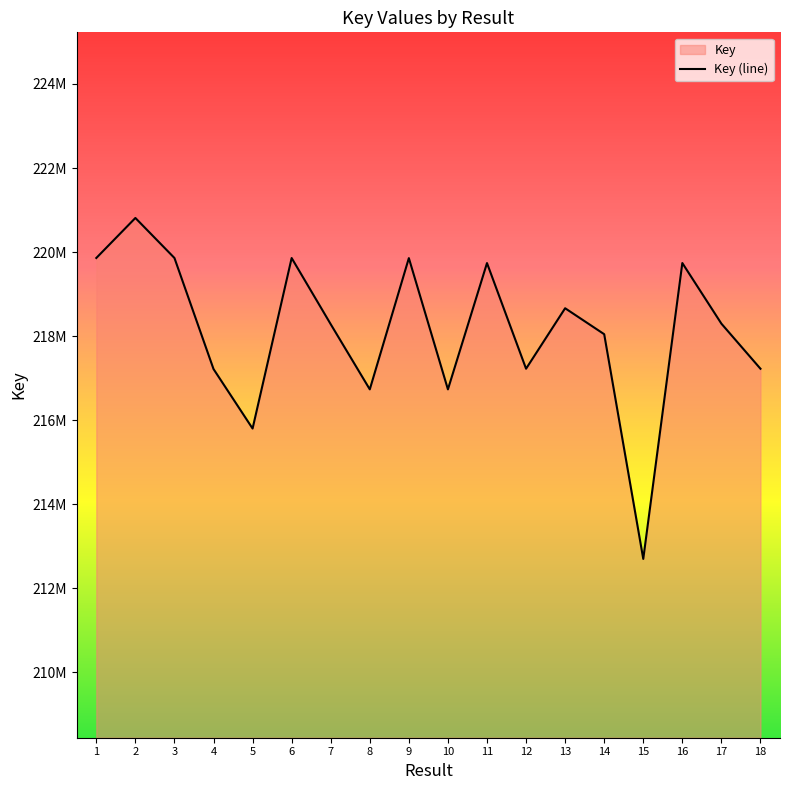

How many distinct data groups are displayed?

1